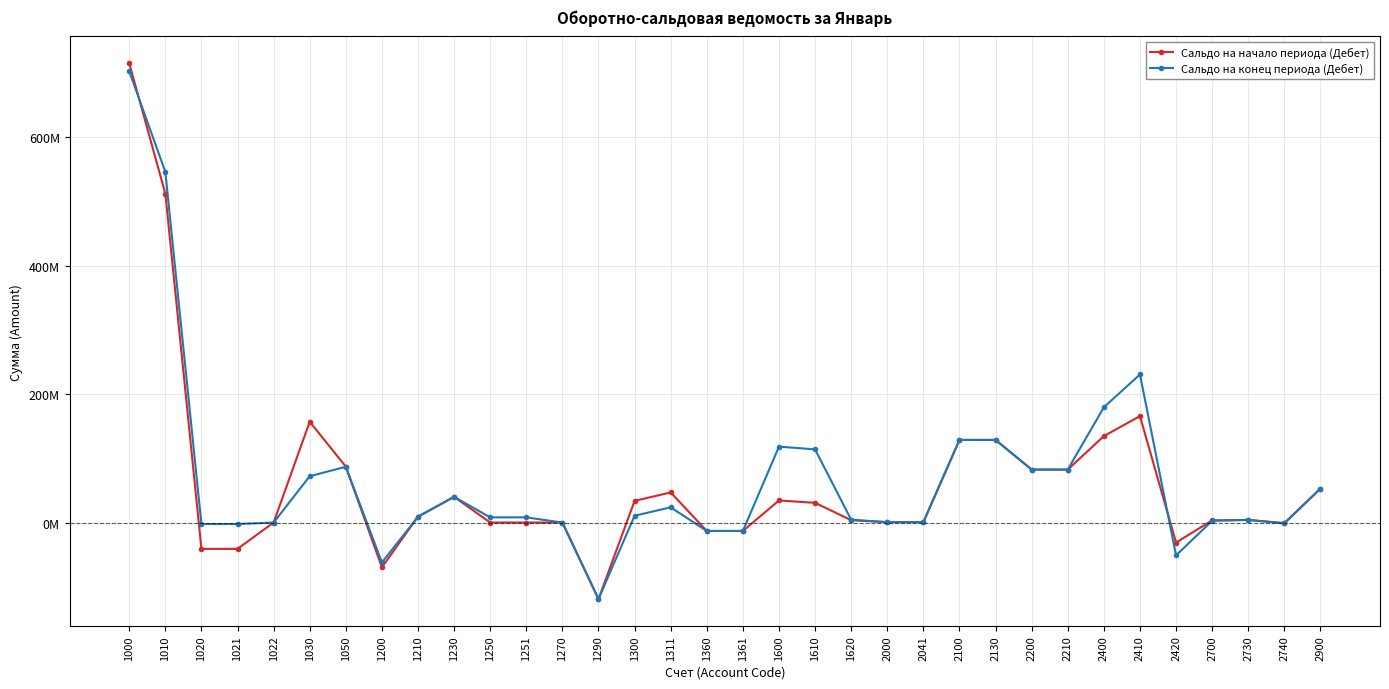

What are all the series names shown in the legend?

Сальдо на начало периода (Дебет), Сальдо на конец периода (Дебет)